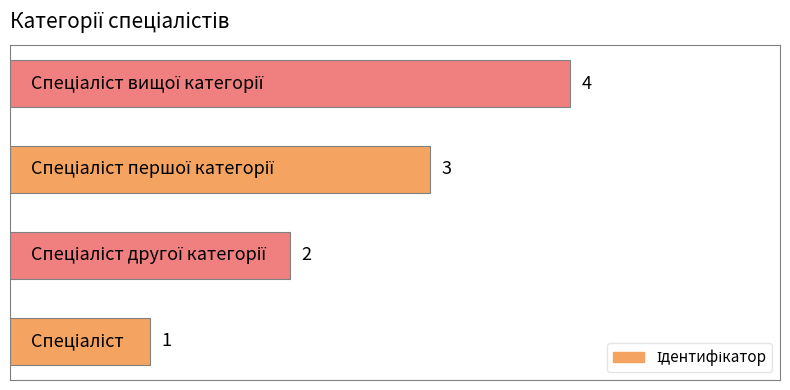

Does the chart contain any negative values?

No